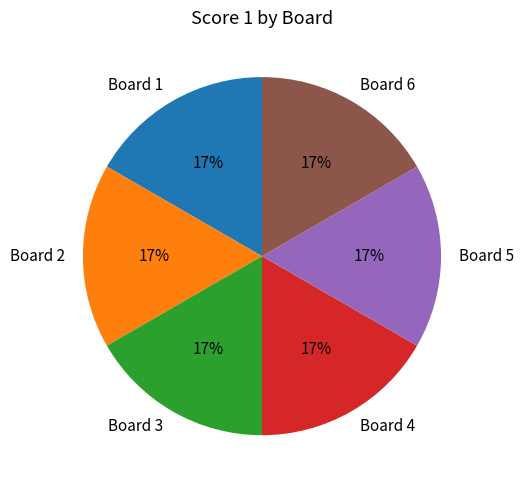

Is Board 1 the majority of the pie?

No